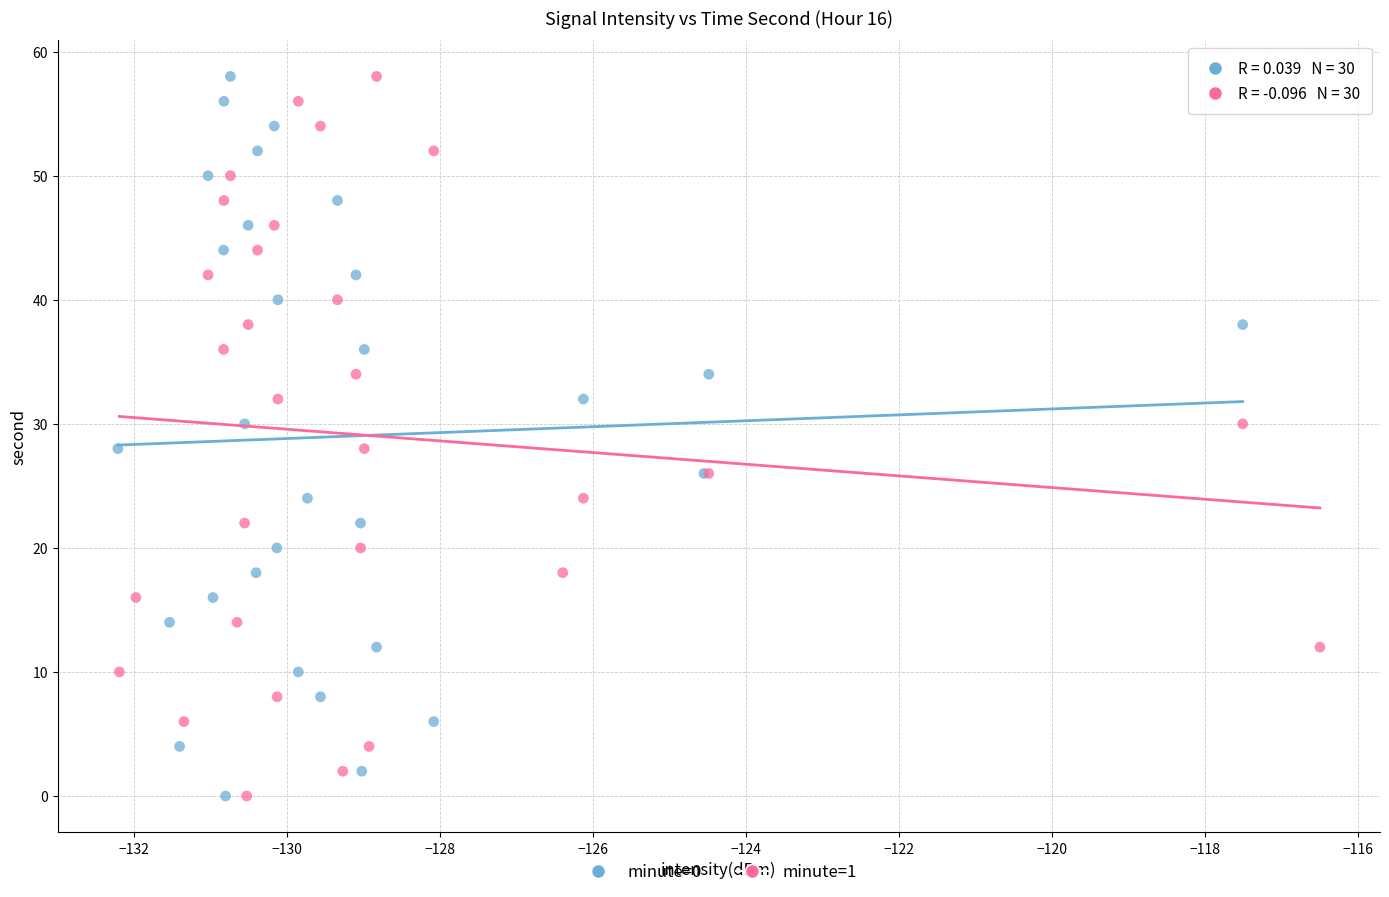

What are all the series names shown in the legend?

minute=0, minute=1